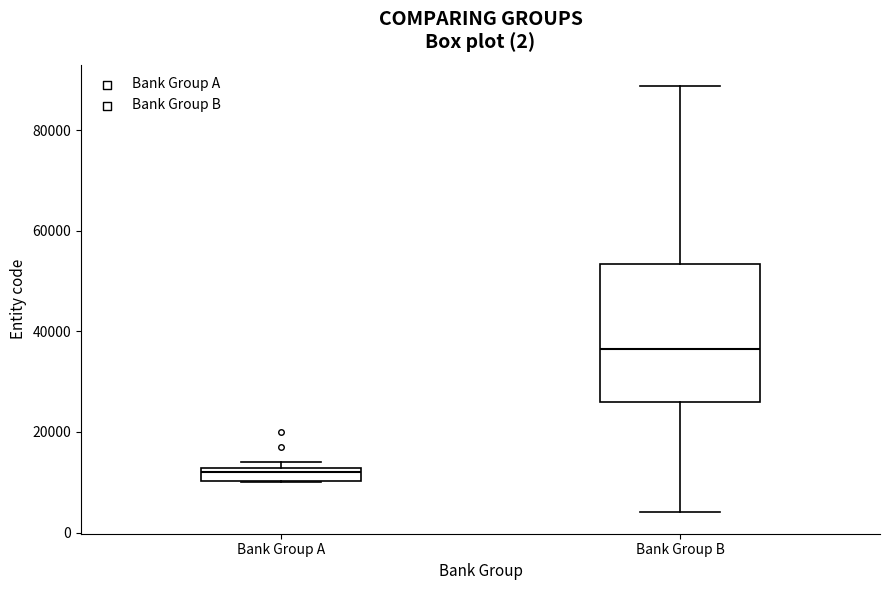

Which box's median line is the highest?

Bank Group B